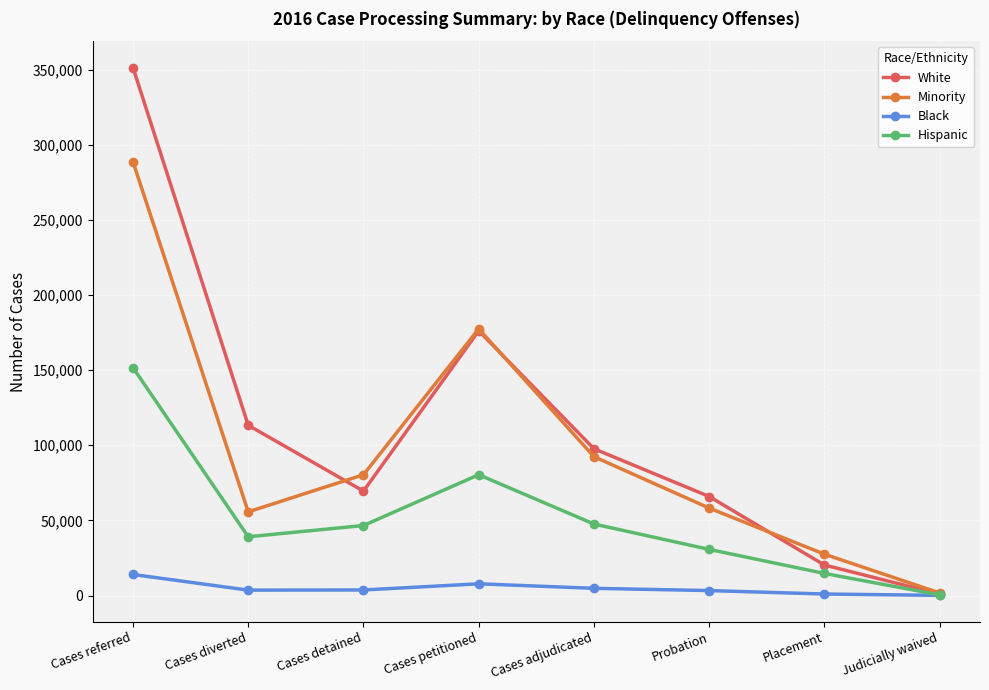

What is the sum of all White values?

895300